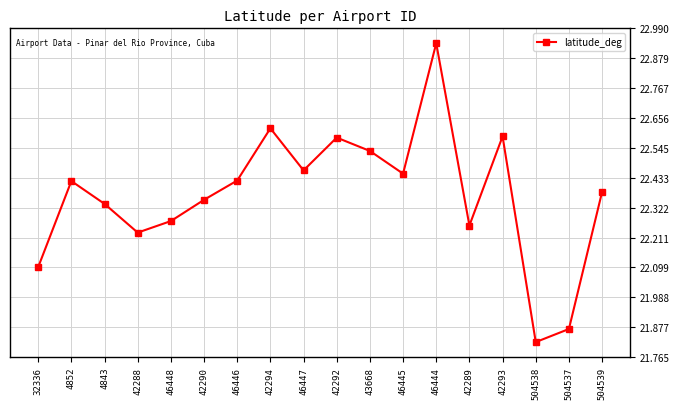

Approximately how many times larger is the value at 504537 compared to 42290?

1.0